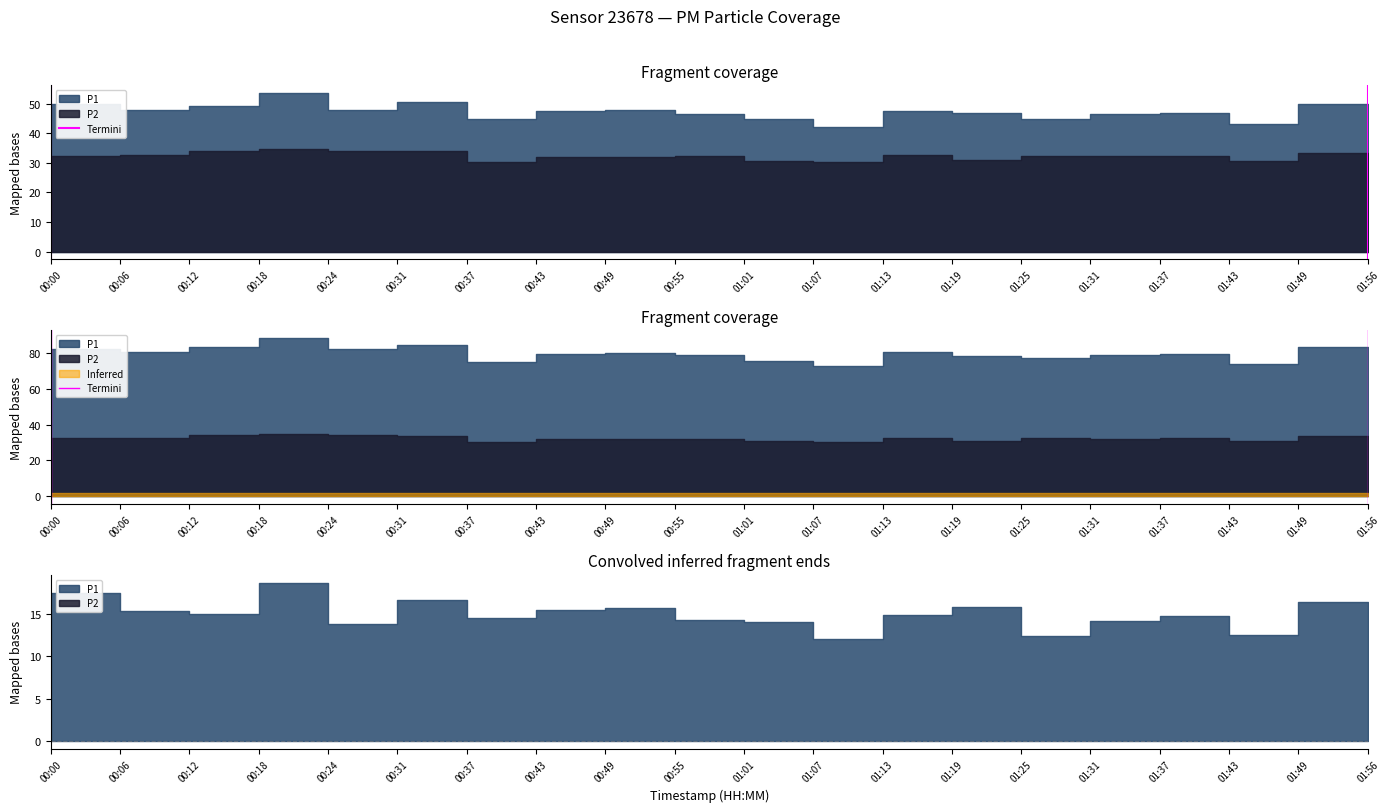

Where is the data nearest to the value 0?

00:00